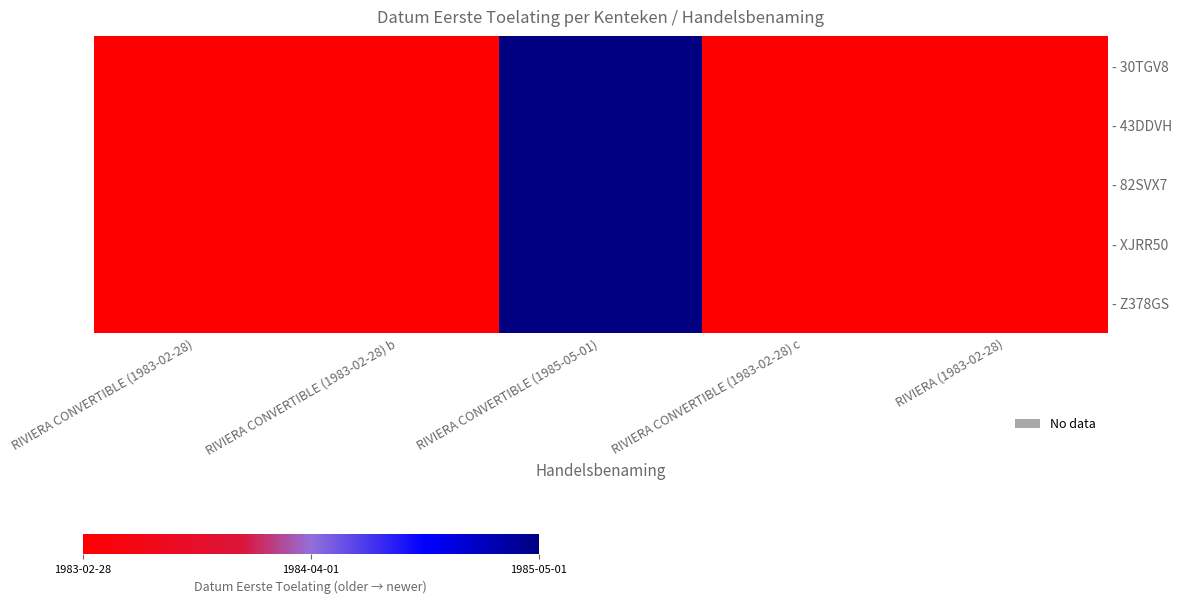

At which category is the sum across all series the highest?

RIVIERA CONVERTIBLE (1985-05-01)